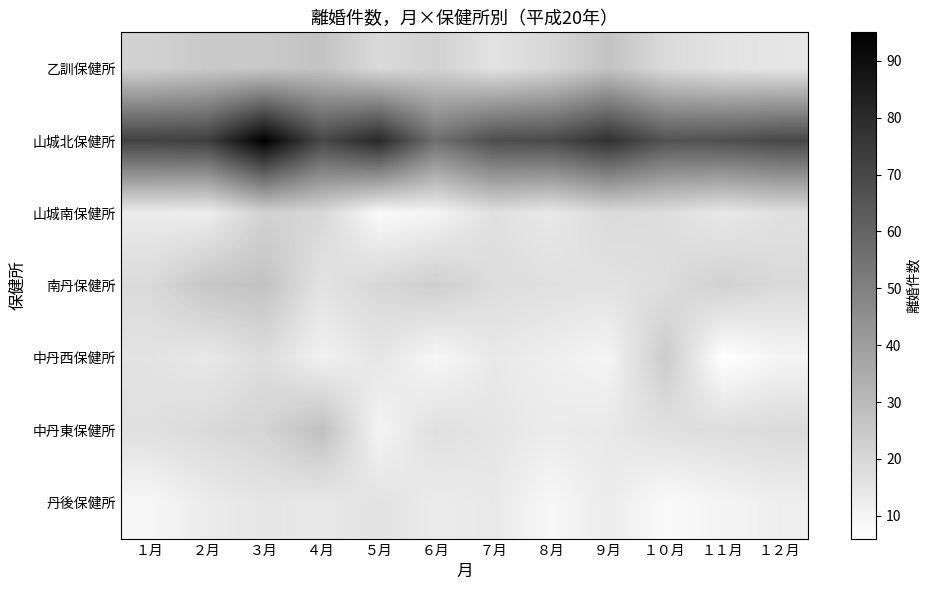

Reading left to right, list all the values displayed in this chart.

乙訓保健所: １月=22	２月=25	３月=25	４月=27	５月=19	６月=22	７月=16	８月=20	９月=27	１０月=19	１１月=16	１２月=15
山城北保健所: １月=72	２月=73	３月=95	４月=70	５月=81	６月=56	７月=68	８月=69	９月=78	１０月=66	１１月=67	１２月=70
山城南保健所: １月=13	２月=12	３月=22	４月=20	５月=8	６月=10	７月=17	８月=14	９月=19	１０月=18	１１月=14	１２月=17
南丹保健所: １月=19	２月=26	３月=27	４月=16	５月=20	６月=23	７月=18	８月=17	９月=16	１０月=18	１１月=22	１２月=19
中丹西保健所: １月=16	２月=14	３月=18	４月=11	５月=15	６月=9	７月=14	８月=12	９月=10	１０月=24	１１月=6	１２月=10
中丹東保健所: １月=17	２月=19	３月=21	４月=28	５月=10	６月=17	７月=15	８月=13	９月=14	１０月=17	１１月=18	１２月=19
丹後保健所: １月=9	２月=13	３月=15	４月=14	５月=16	６月=13	７月=14	８月=9	９月=13	１０月=8	１１月=10	１２月=12